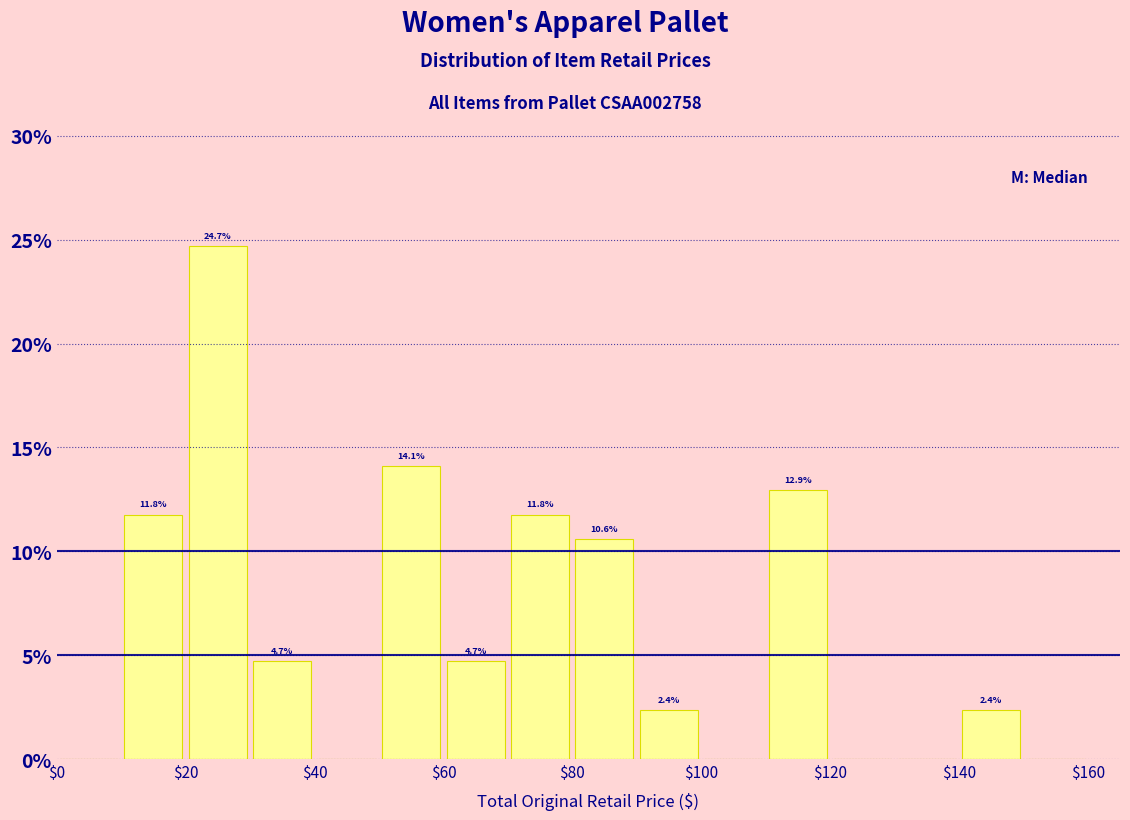

Which range on the x-axis has the tallest bar?

20 to 30